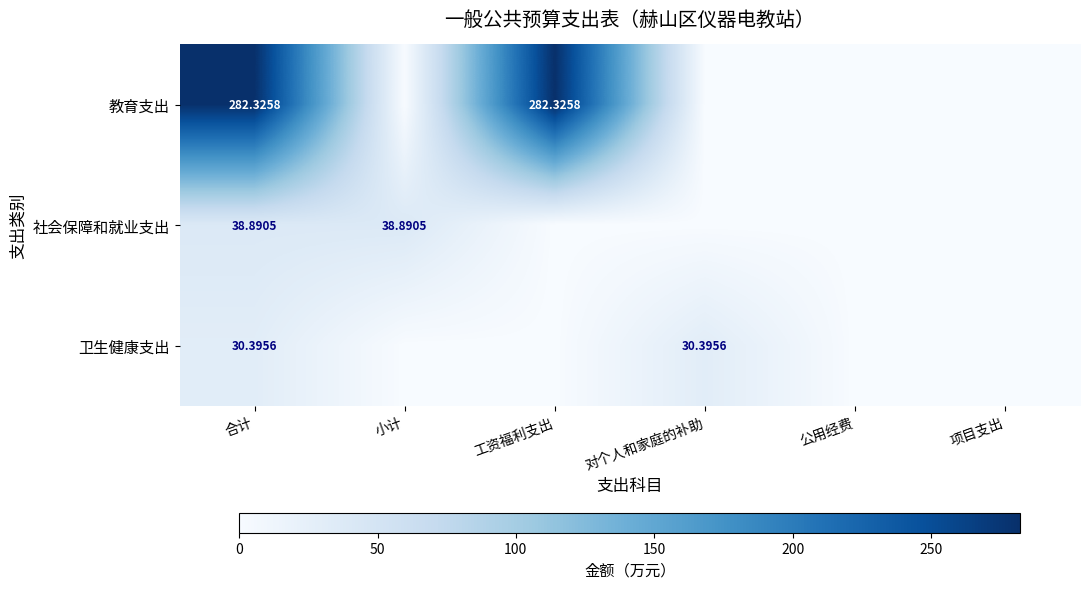

At 合计, list the series in order from largest to smallest.

教育支出, 社会保障和就业支出, 卫生健康支出